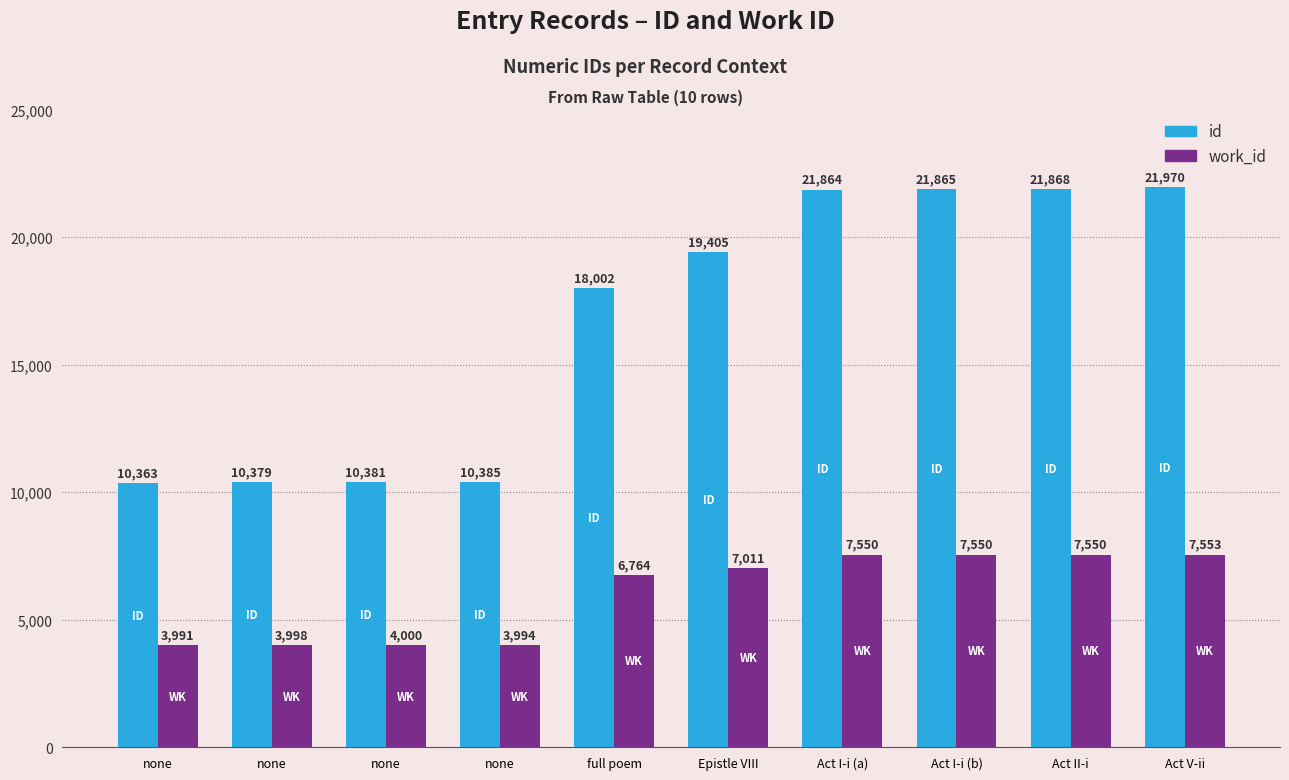

What is the label of the 10th bar from the left?

Act V-ii